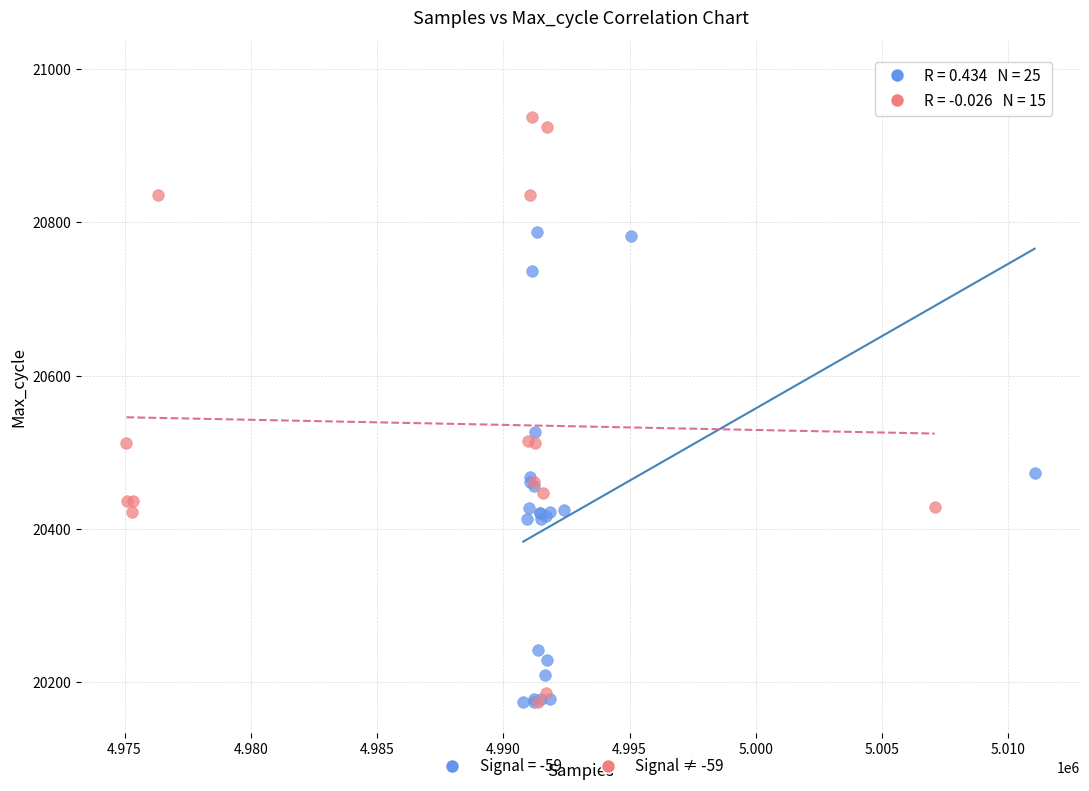

Which series has the widest spread of Y values?

Signal = -59